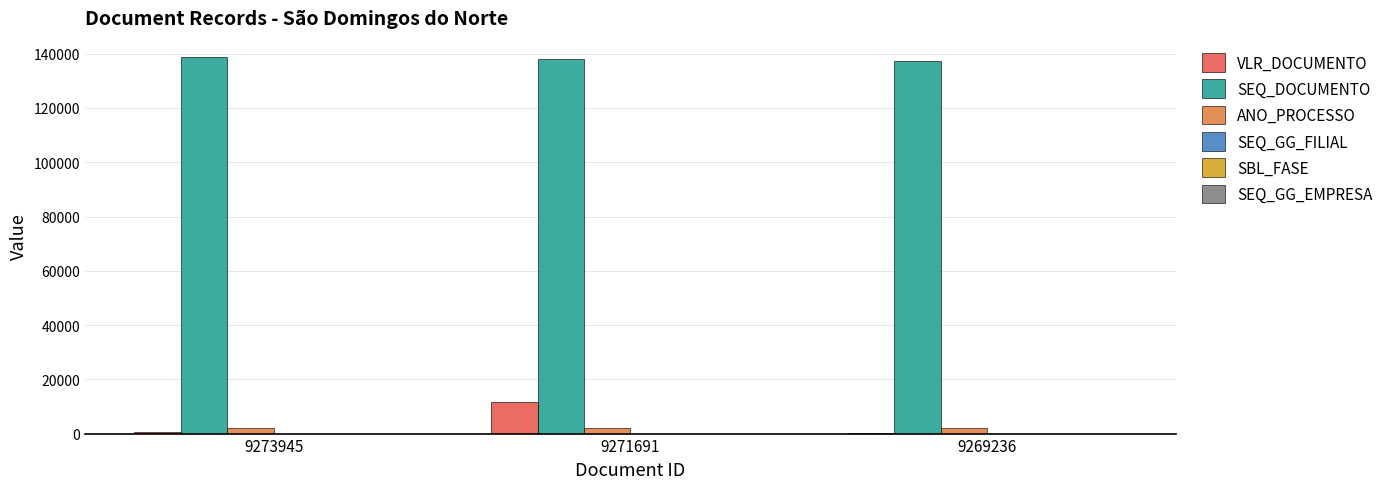

Which series has the widest spread of values?

VLR_DOCUMENTO